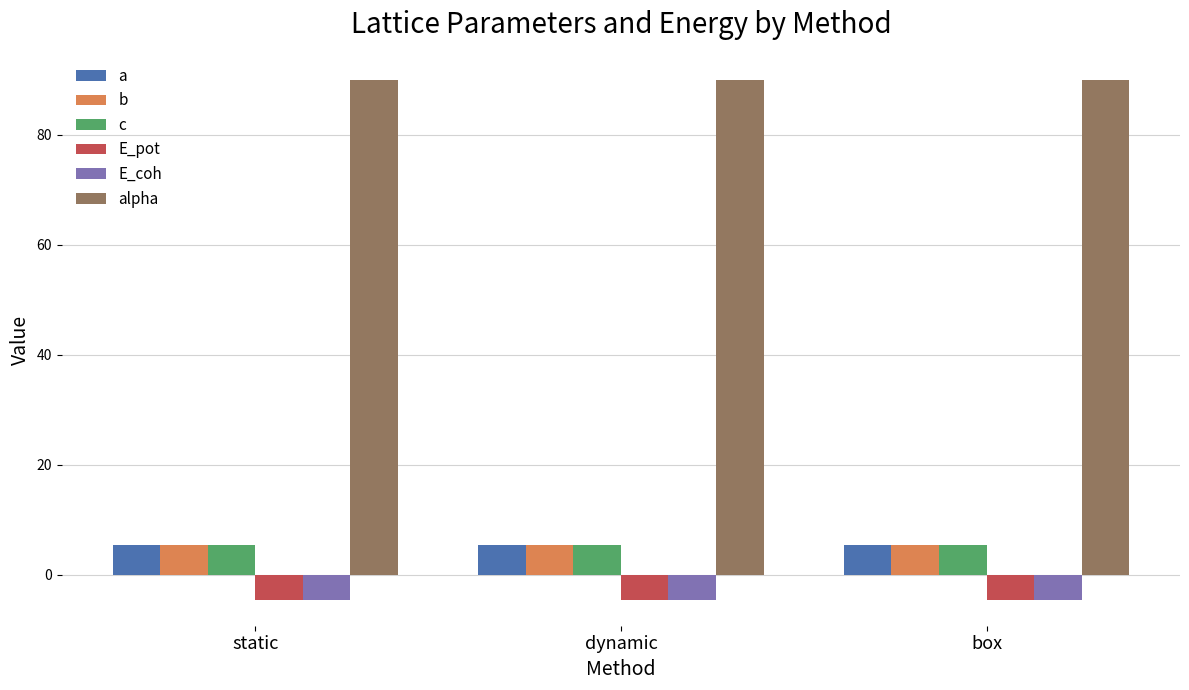

Is it true that c equals 5.5 at dynamic?

True